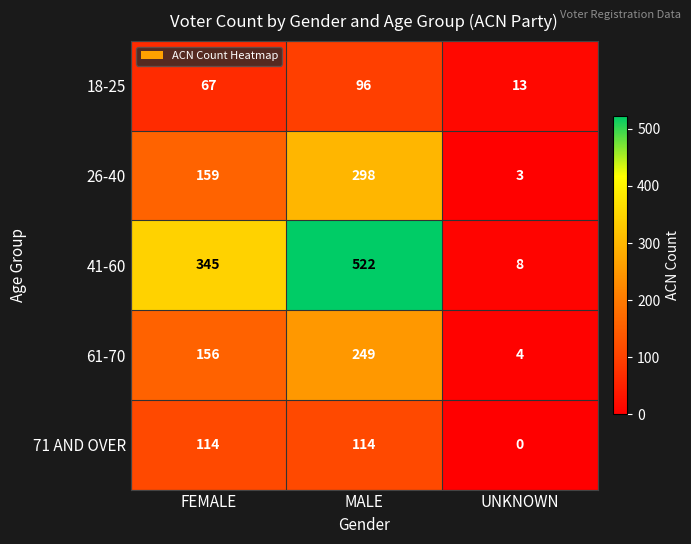

Reading left to right, transcribe all the data shown in this chart.

18-25: 67	96	13
26-40: 159	298	3
41-60: 345	522	8
61-70: 156	249	4
71 AND OVER: 114	114	0